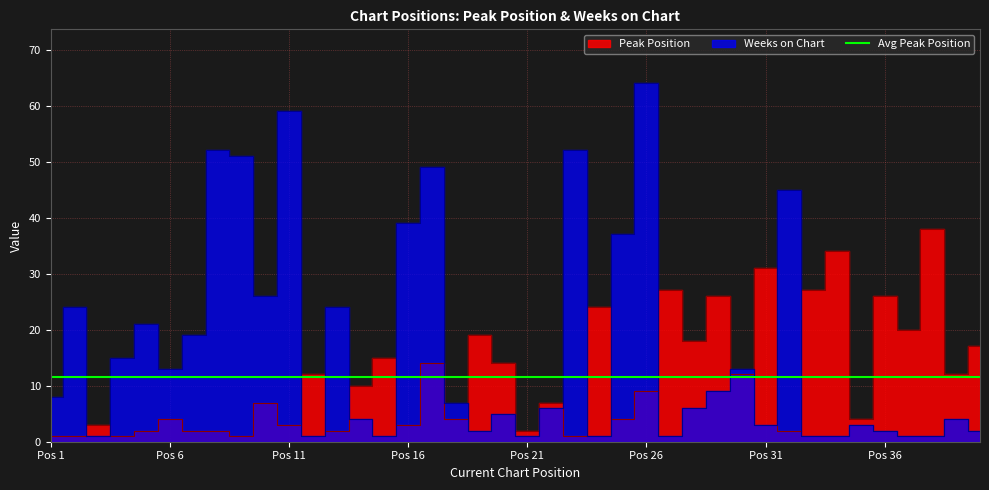

Between which two adjacent categories do Peak Position and Weeks on Chart first intersect?

2 and 3